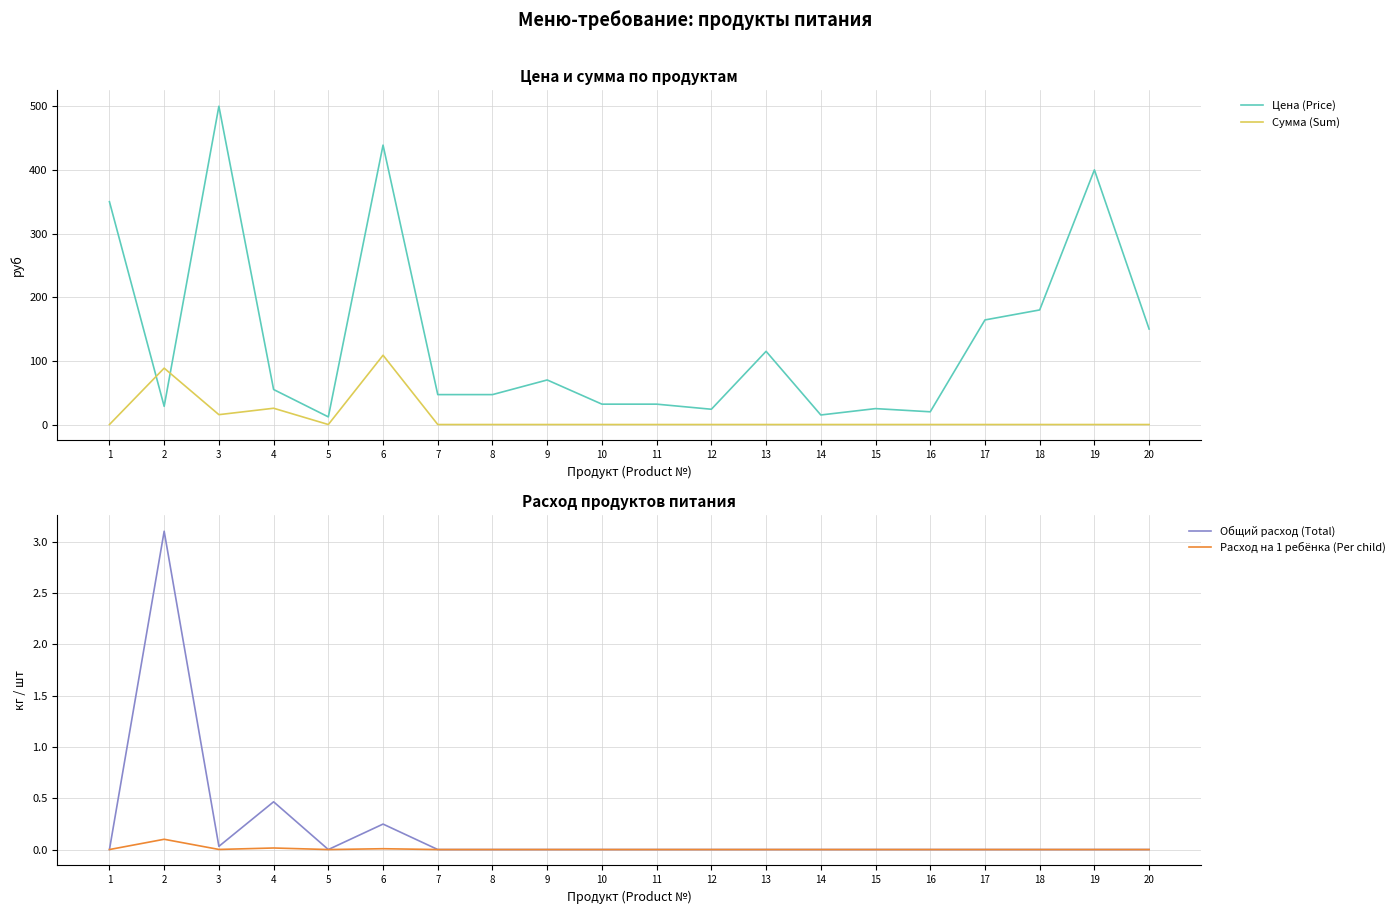

Which series has the largest total across all categories?

Цена (Price)